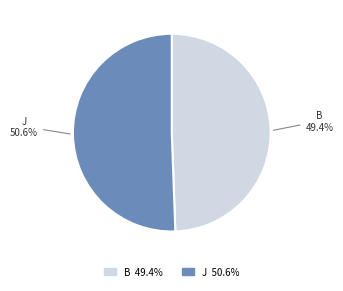

Rank the categories by value from lowest to highest.

B, J